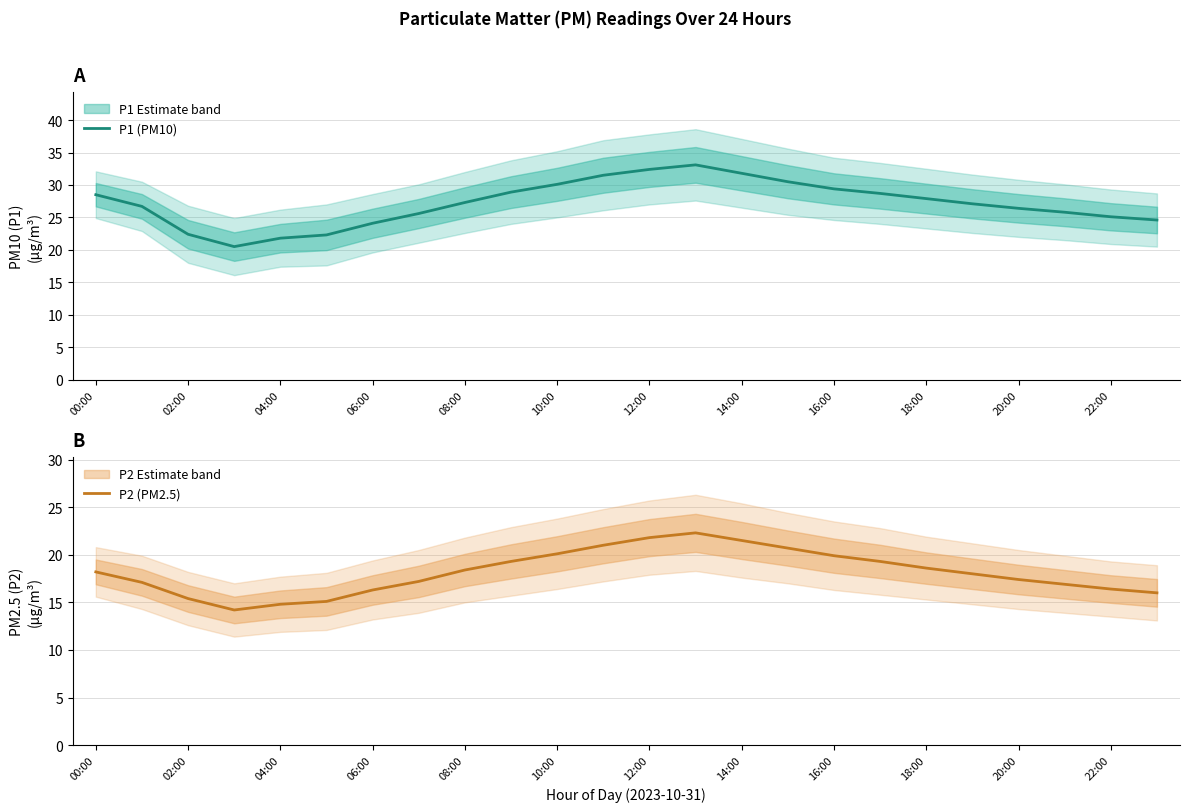

The value of P2 (PM2.5) at 13 is 22.3. True or false?

True